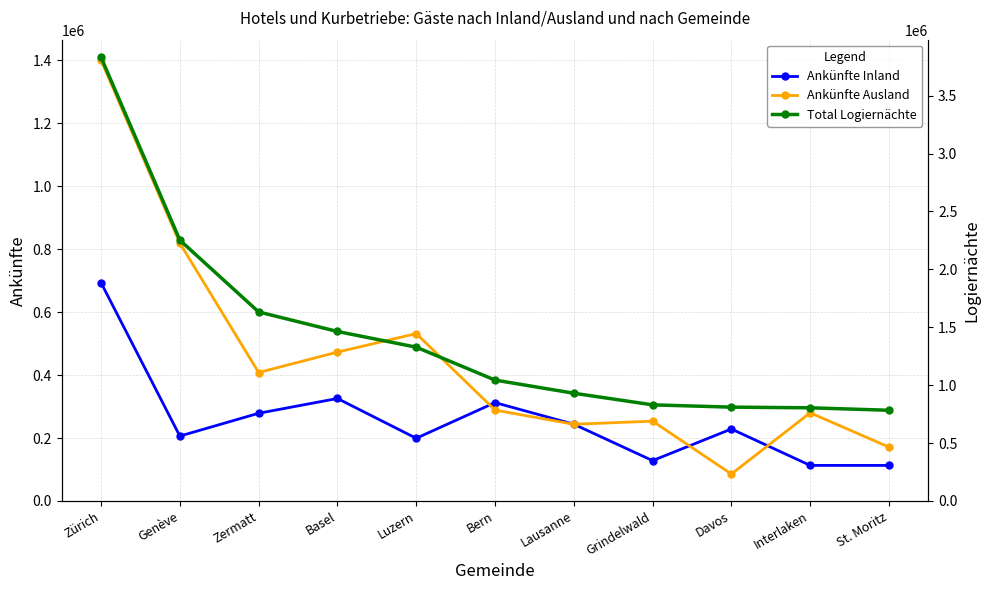

What is the difference between the maximum and minimum values in the Total Logiernächte series?

3048388